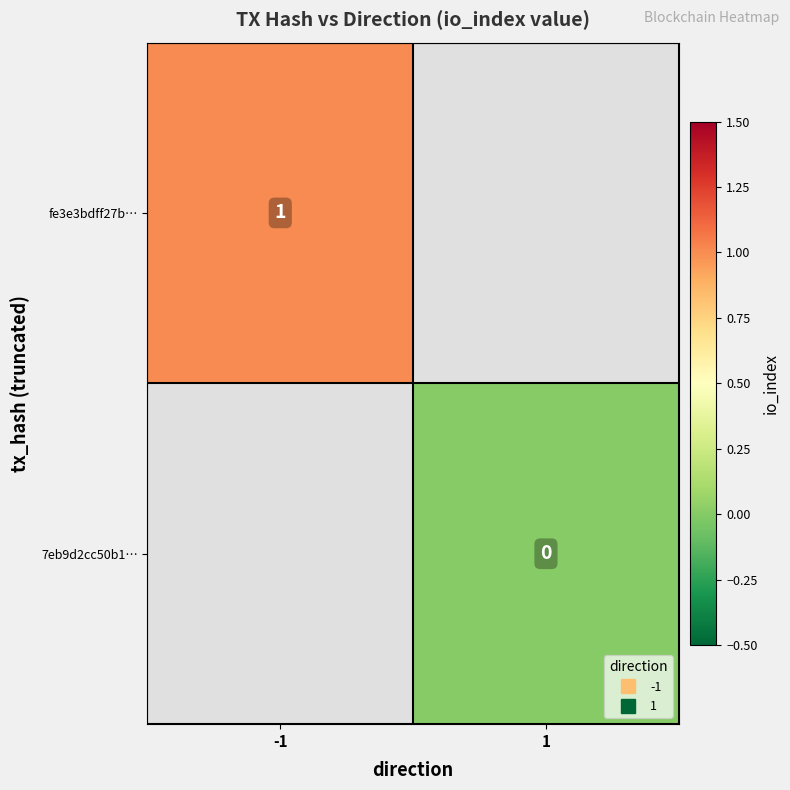

At how many categories does at least one series exceed 0?

1